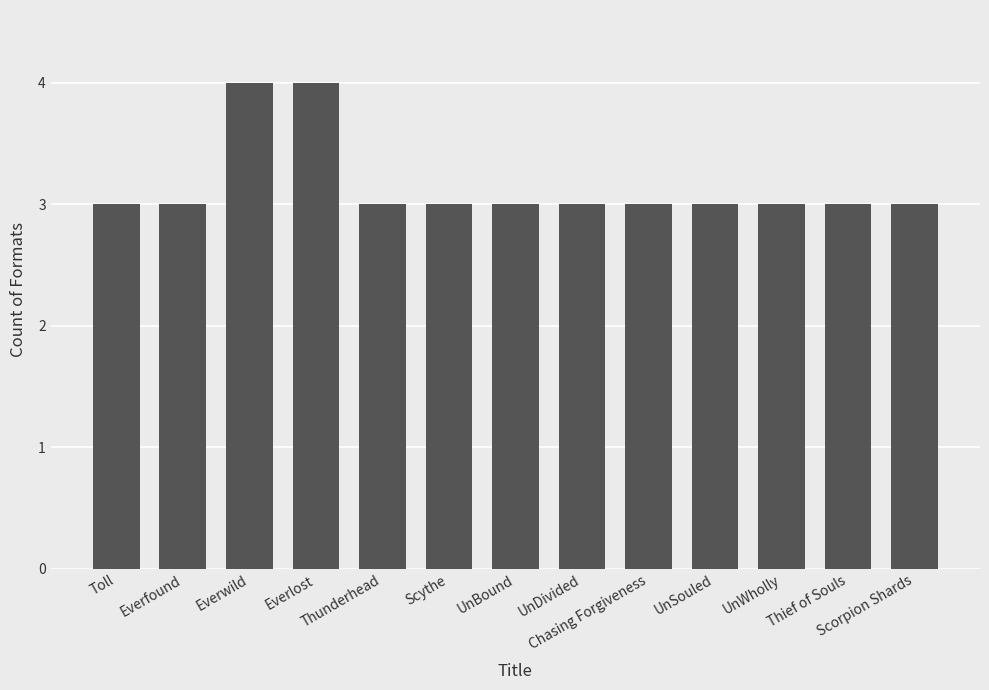

What is the label of the 6th bar from the right?

UnDivided